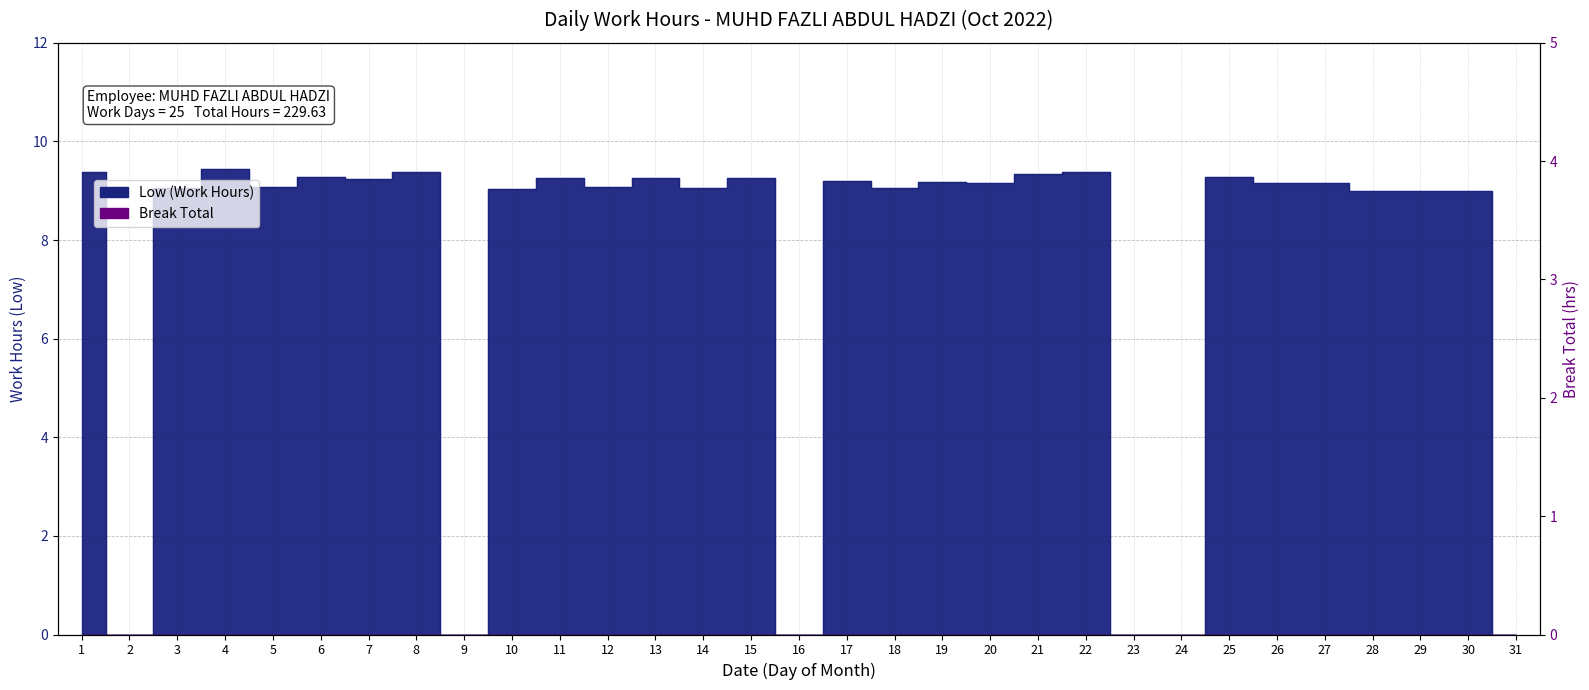

What is the difference between the second highest and second lowest values?

9.4